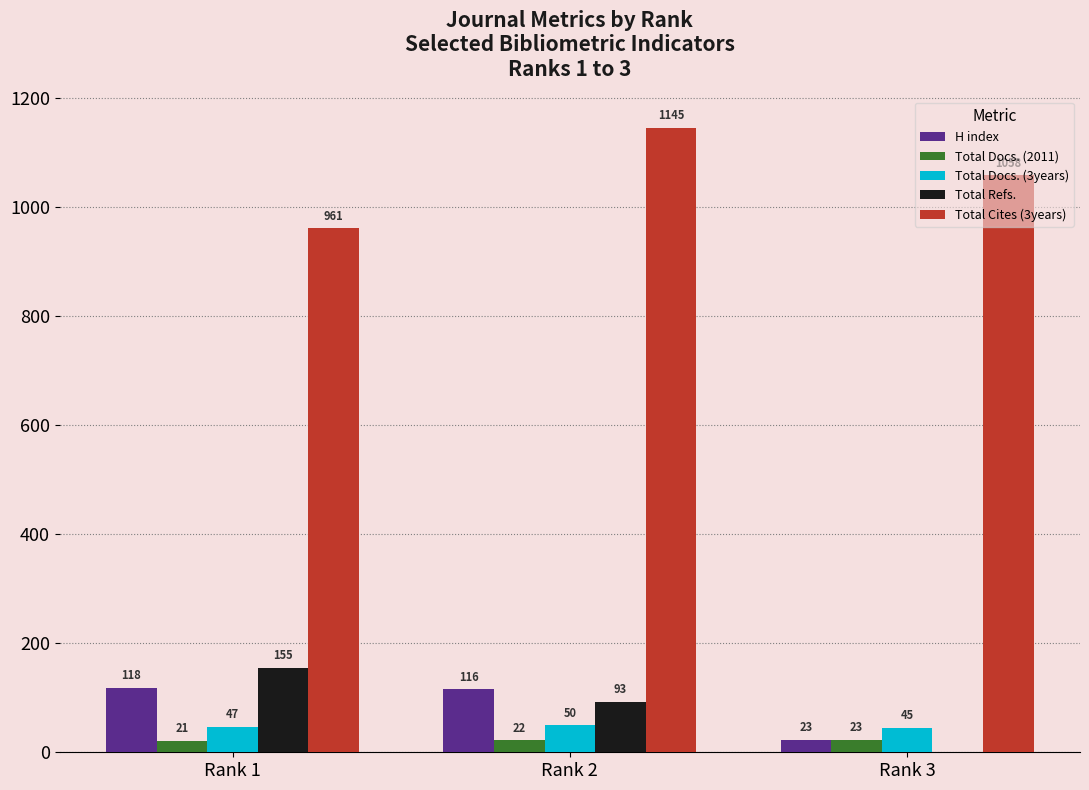

Is the value of Total Docs. (2011) at Rank 2 greater than the value of Total Refs. at Rank 1?

No